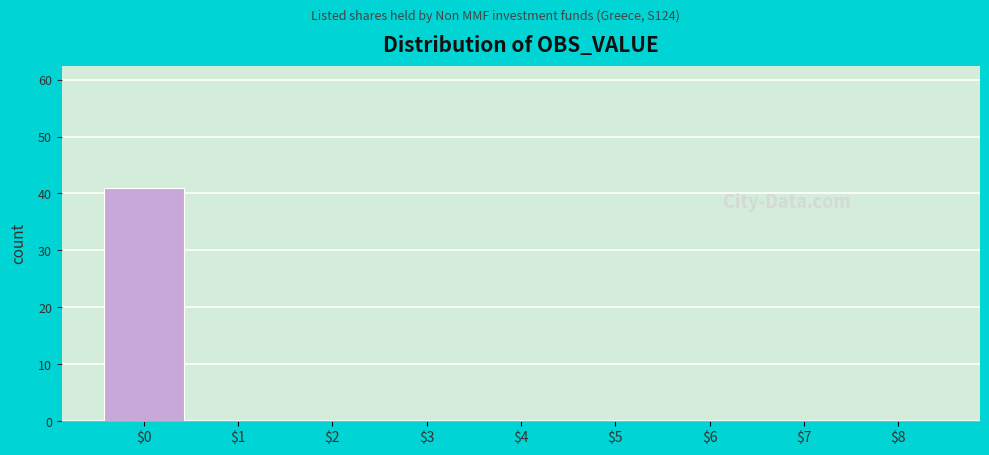

Reading left to right, transcribe this chart: for each bar, give the range it covers on the x-axis and its height. The values are not printed on the chart, so give them approximately, as read against the axis.

-0.5 to 0.5: 41
0.5 to 1.5: 0
1.5 to 2.5: 0
2.5 to 3.5: 0
3.5 to 4.5: 0
4.5 to 5.5: 0
5.5 to 6.5: 0
6.5 to 7.5: 0
7.5 to 8.5: 0